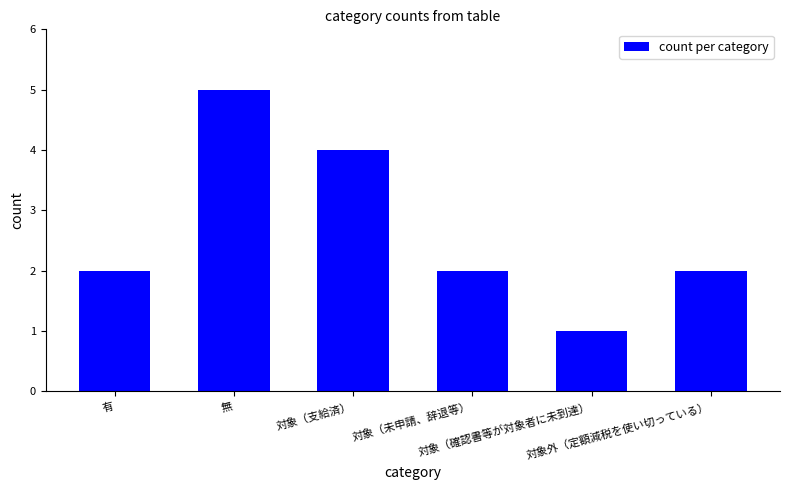

Which label corresponds to the smallest value in the chart?

対象（確認書等が対象者に未到達）